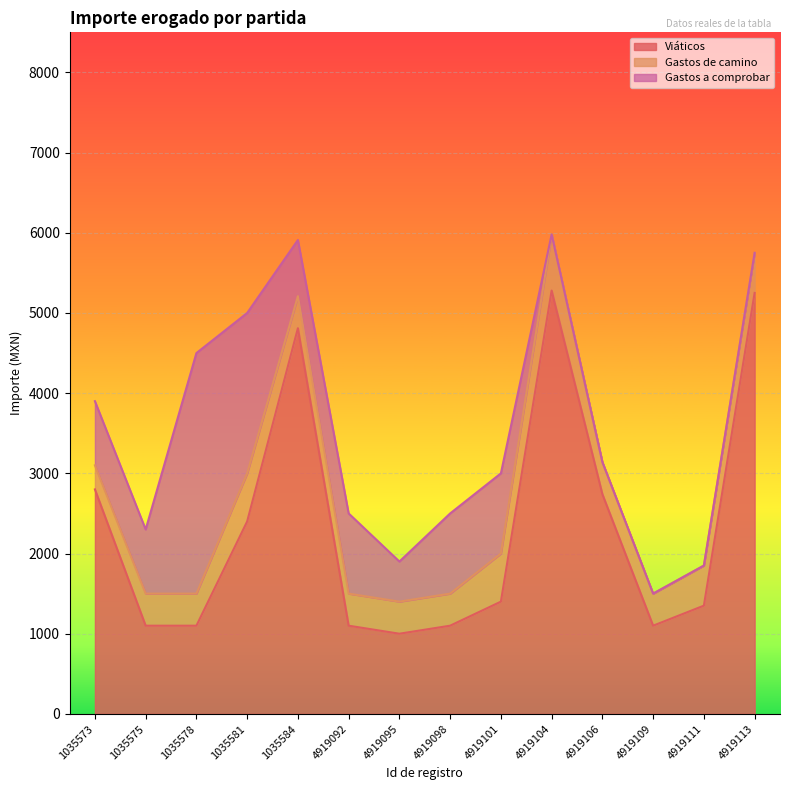

What is the maximum value for Viáticos?

5280